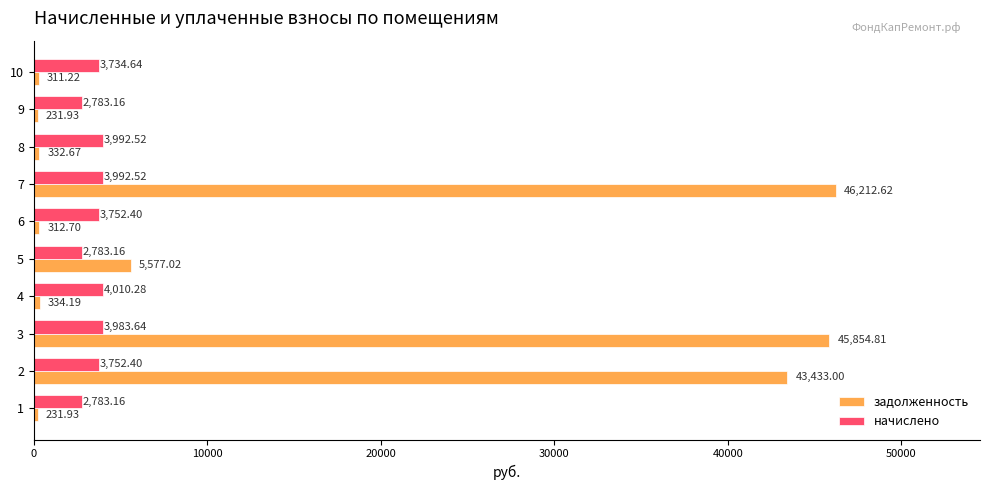

What is the difference between the highest and lowest values at 2?

39680.6